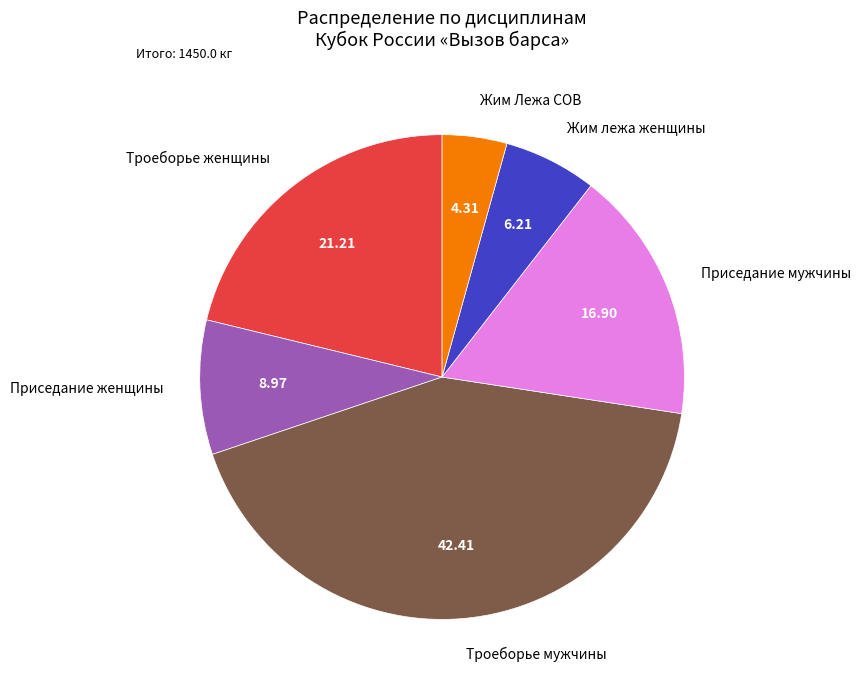

Does Троеборье женщины represent more than half of the total?

No